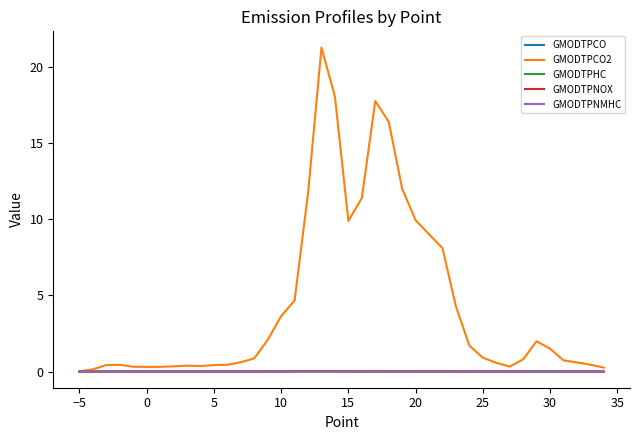

How many distinct data groups are displayed?

5